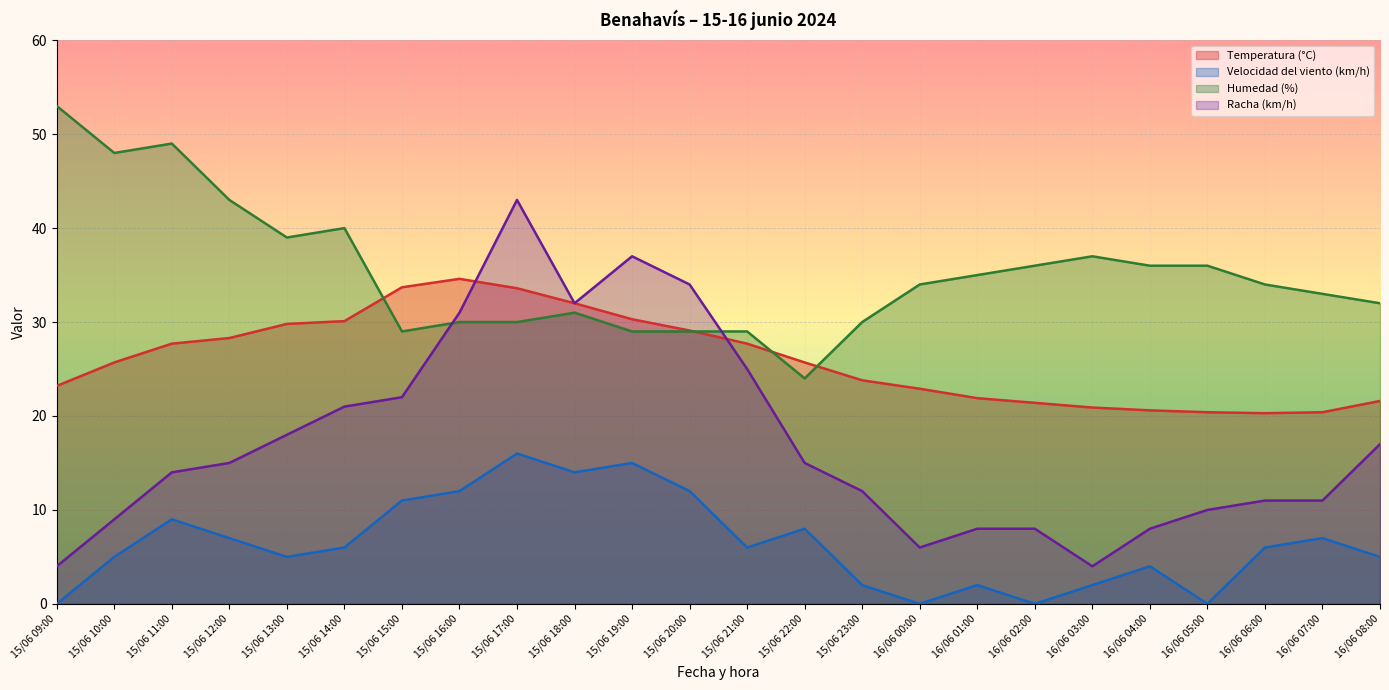

At which label is Velocidad del viento (km/h) closest to 8?

15/06 22:00